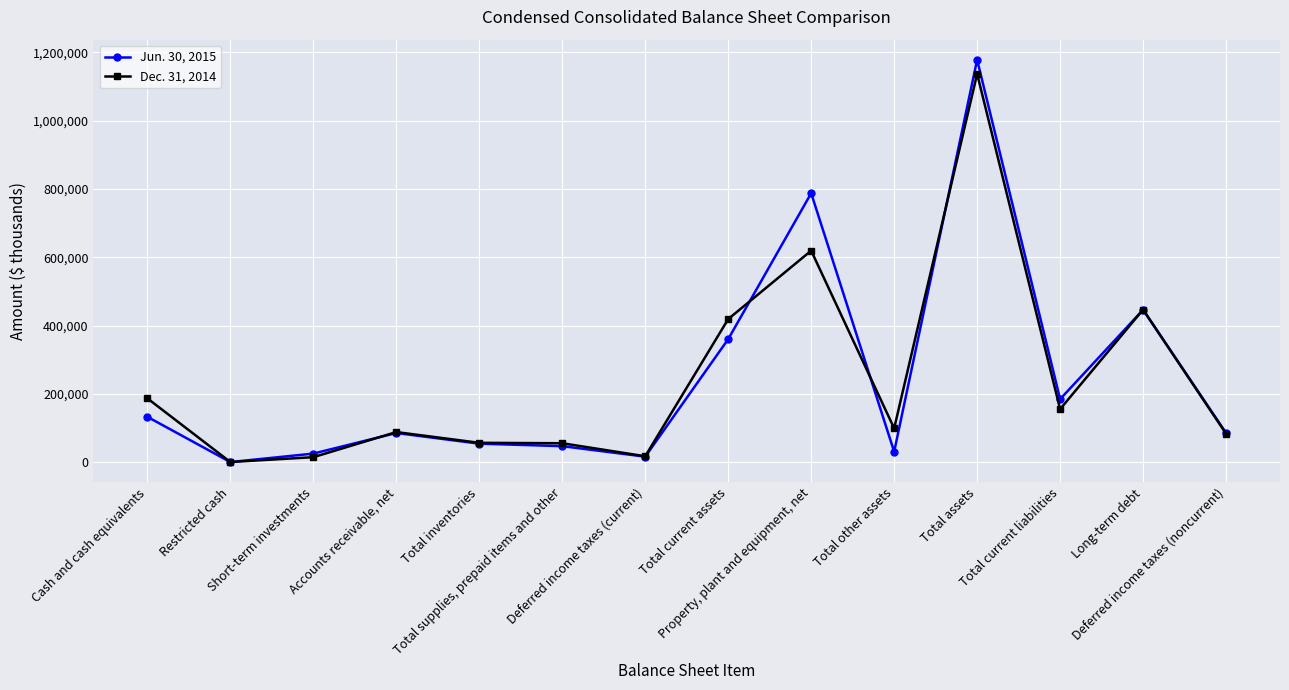

Where is Dec. 31, 2014 nearest to the value 568685?

Property, plant and equipment, net